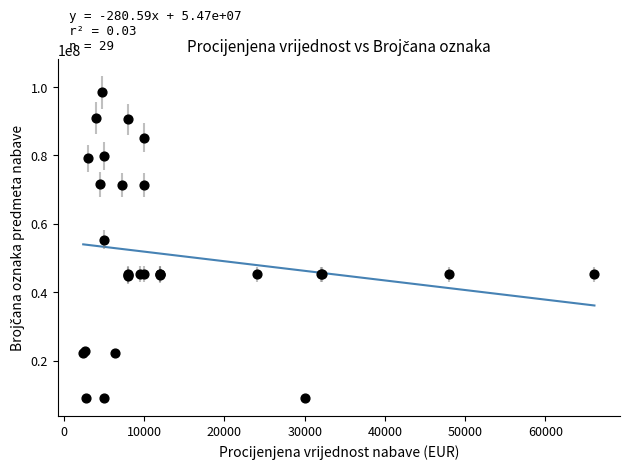

What Y value in the scatter plot is closest to 53695000?

55300000